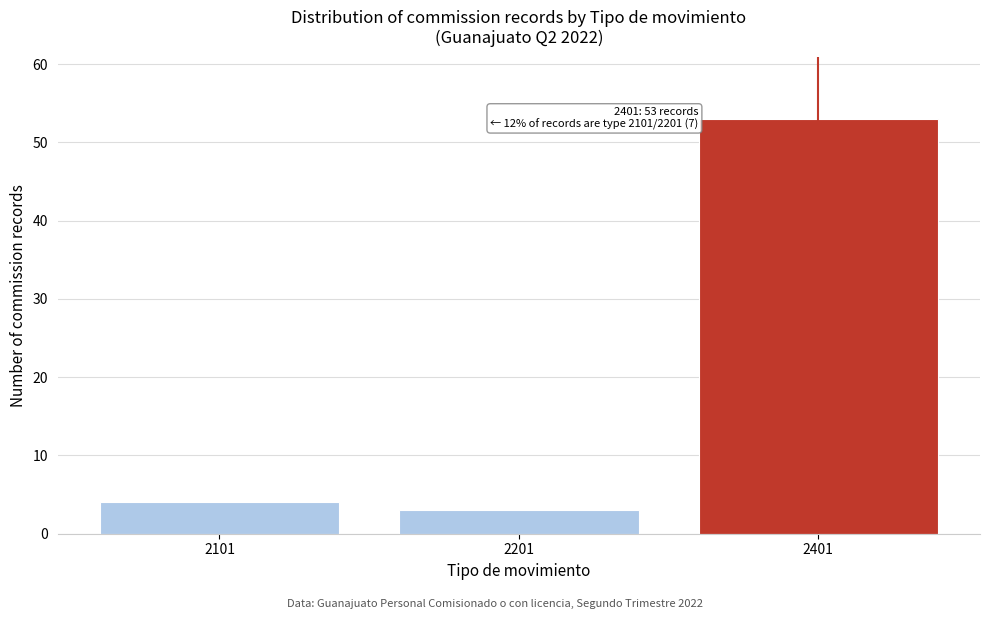

Reading right to left, what are all the values shown in this chart?

2401=53	2201=3	2101=4